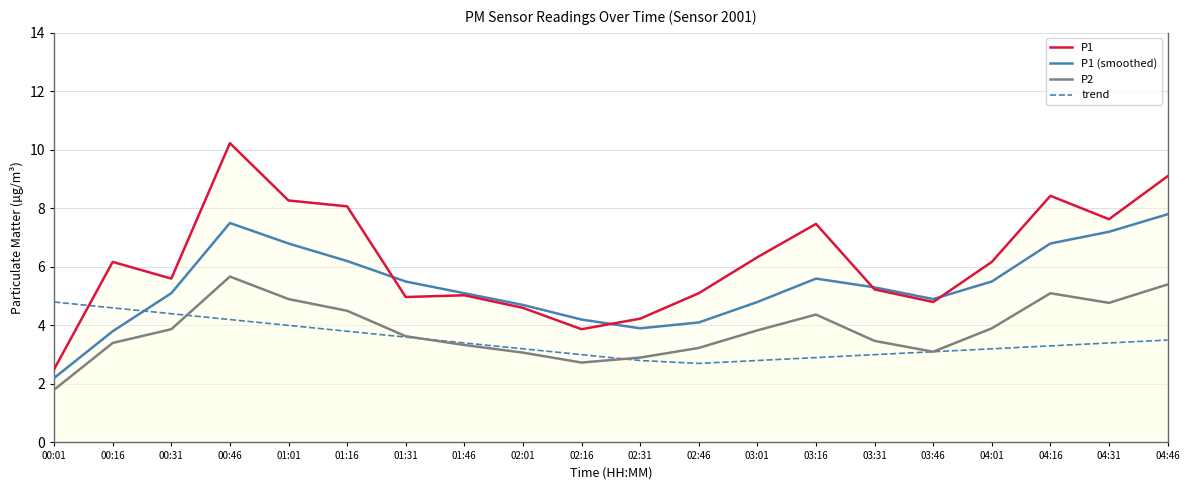

Which series has the largest range (max minus min)?

P1